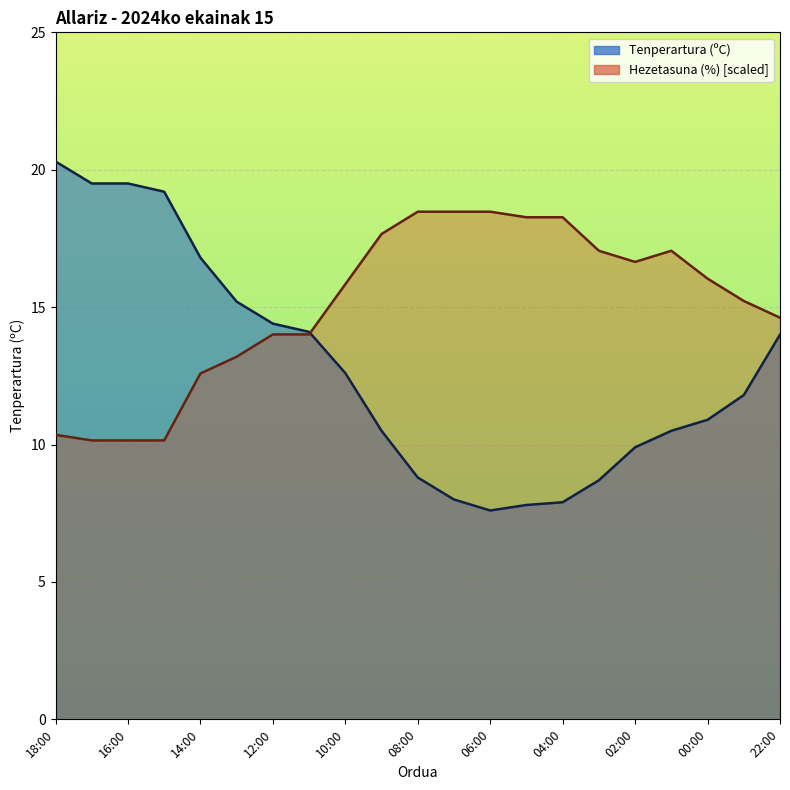

Reading right to left, extract all data points from this chart.

Tenperartura (ºC): 14.0	11.8	10.9	10.5	9.9	8.7	7.9	7.8	7.6	8.0	8.8	10.5	12.6	14.1	14.4	15.2	16.8	19.2	19.5	19.5	20.3
Hezetasuna (%): 14.6	15.2	16.0	17.1	16.6	17.1	18.3	18.3	18.5	18.5	18.5	17.7	15.8	14.0	14.0	13.2	12.6	10.2	10.2	10.2	10.4